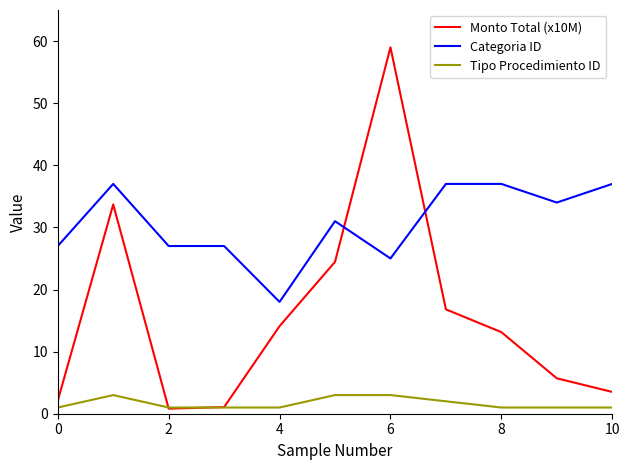

True or false: Categoria ID and Tipo Procedimiento ID intersect in this chart.

False